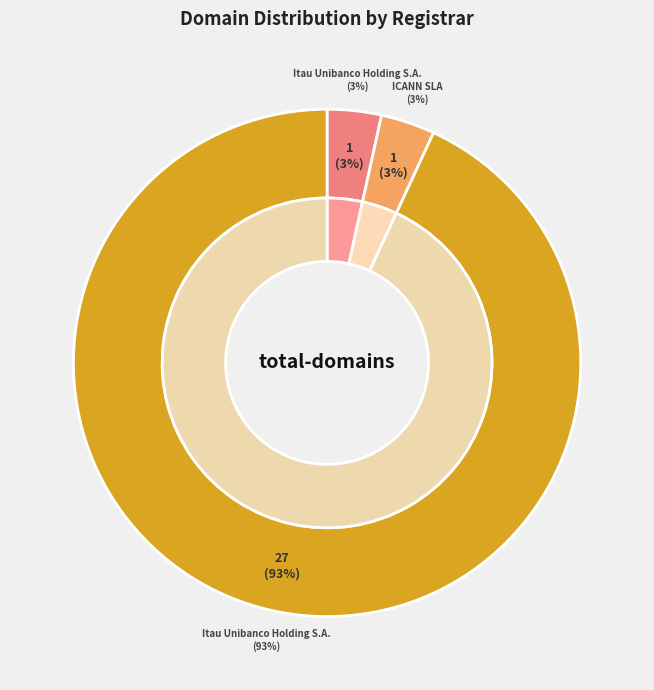

Which category has the biggest portion of the pie?

Itau Unibanco Holding S.A. (9998)